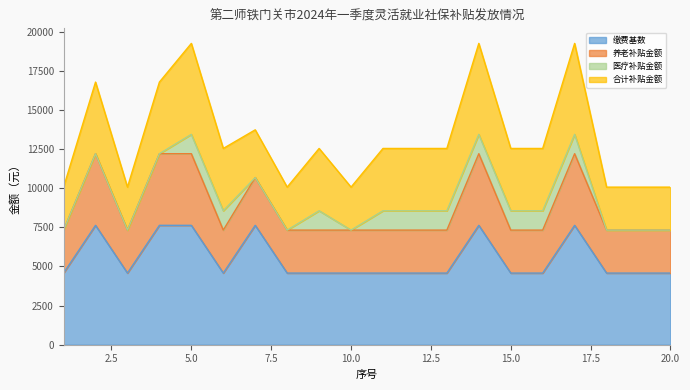

How many data points does each series have?

20